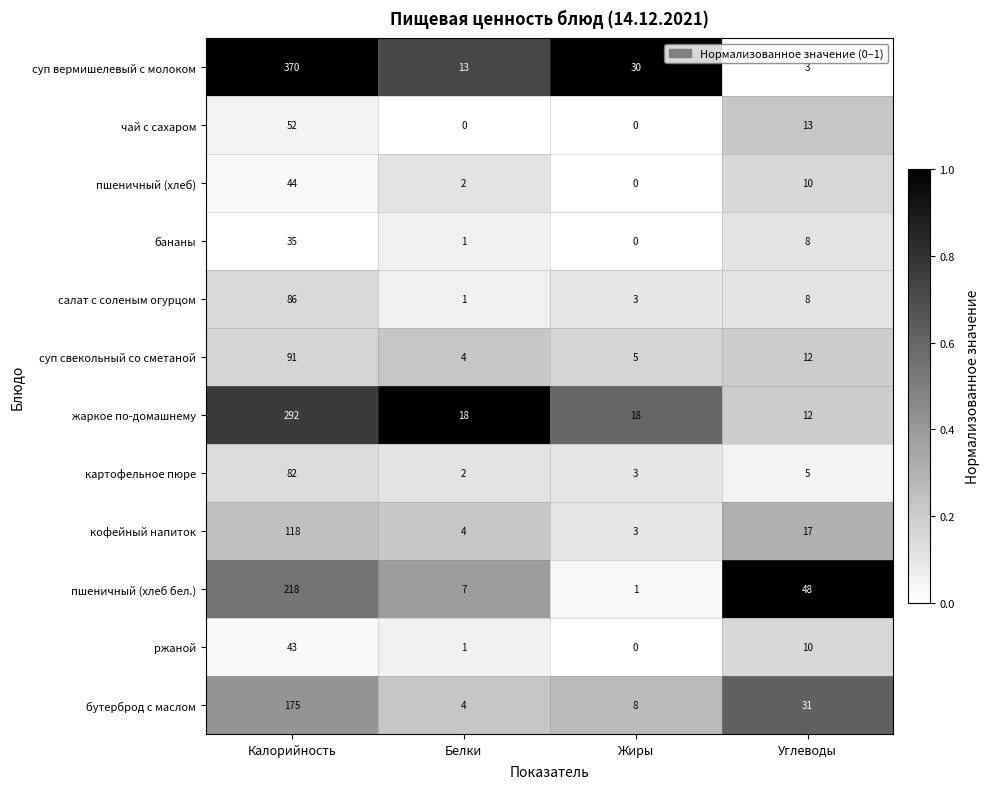

At how many categories does at least one series exceed 7?

4